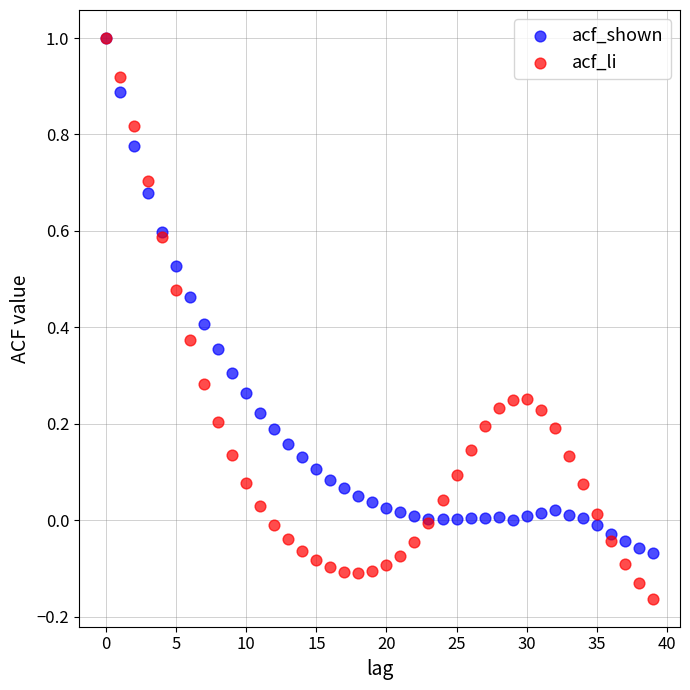

Which series reaches the minimum Y coordinate?

acf_li